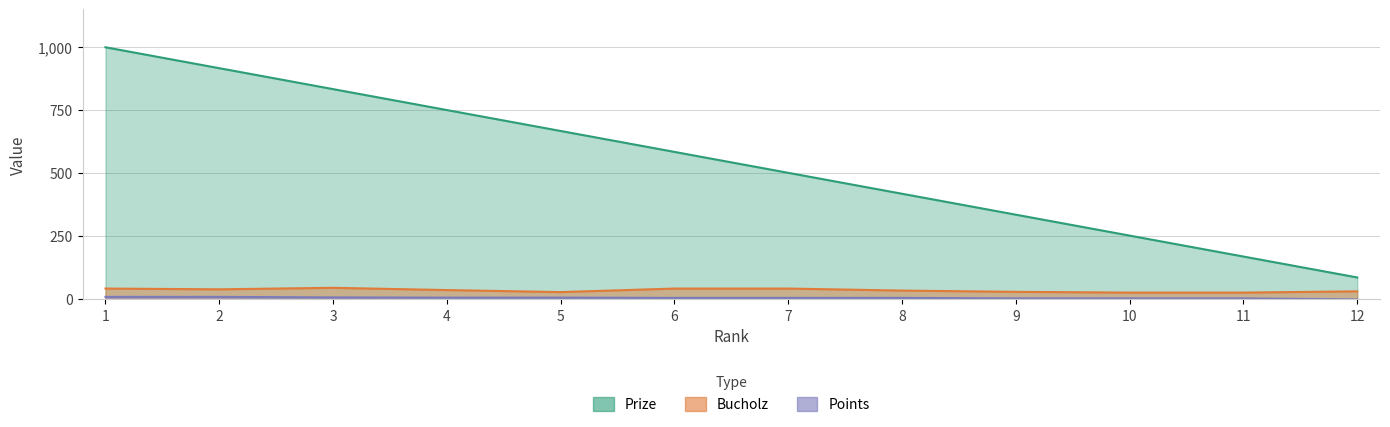

Which series has the largest range (max minus min)?

Prize